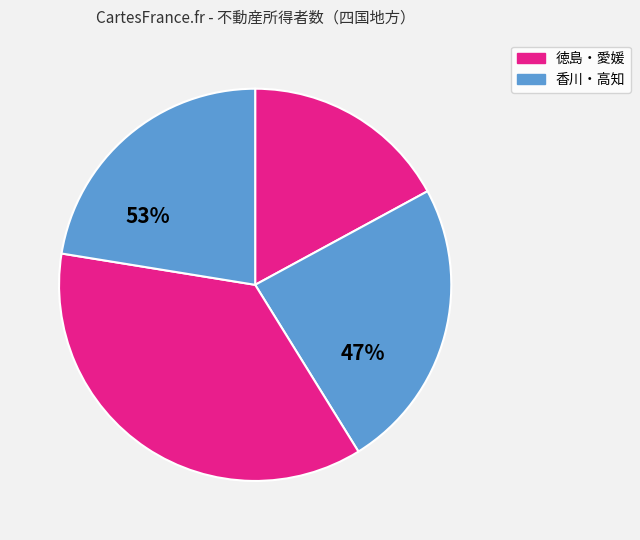

To the nearest percent, what is the average slice percentage?

25%